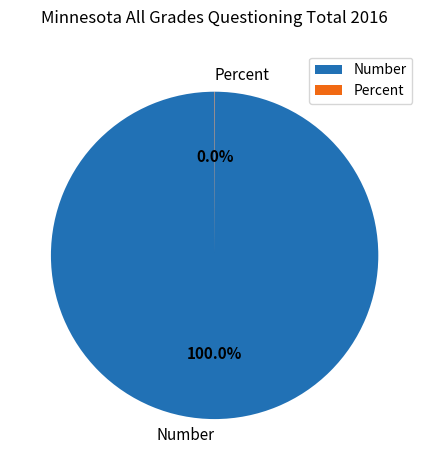

To the nearest percent, what percentage of the pie is Number?

100%